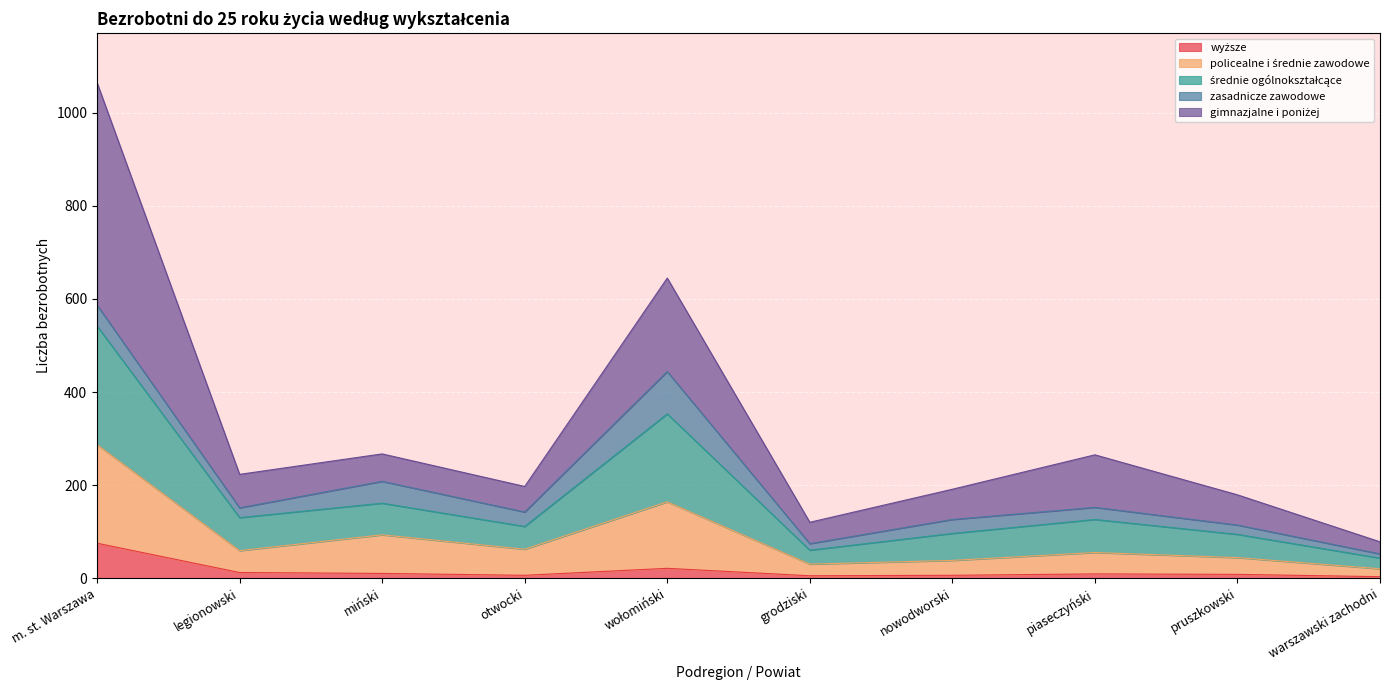

At which category is the sum across all series the highest?

m. st. Warszawa